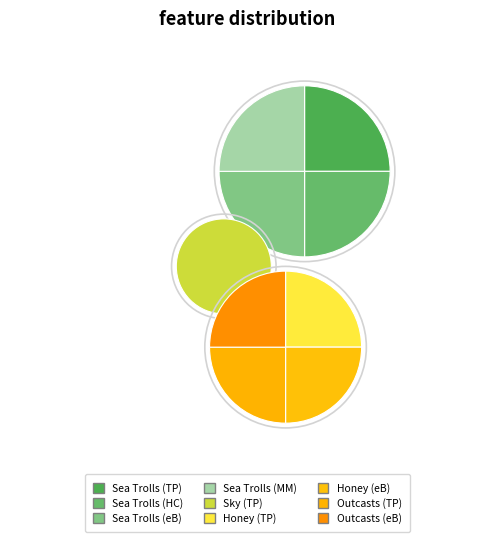

Is the sum of Honey Baby Sweetheart (Trade Paperback) and Sky (Trade Paperback) greater than half?

No